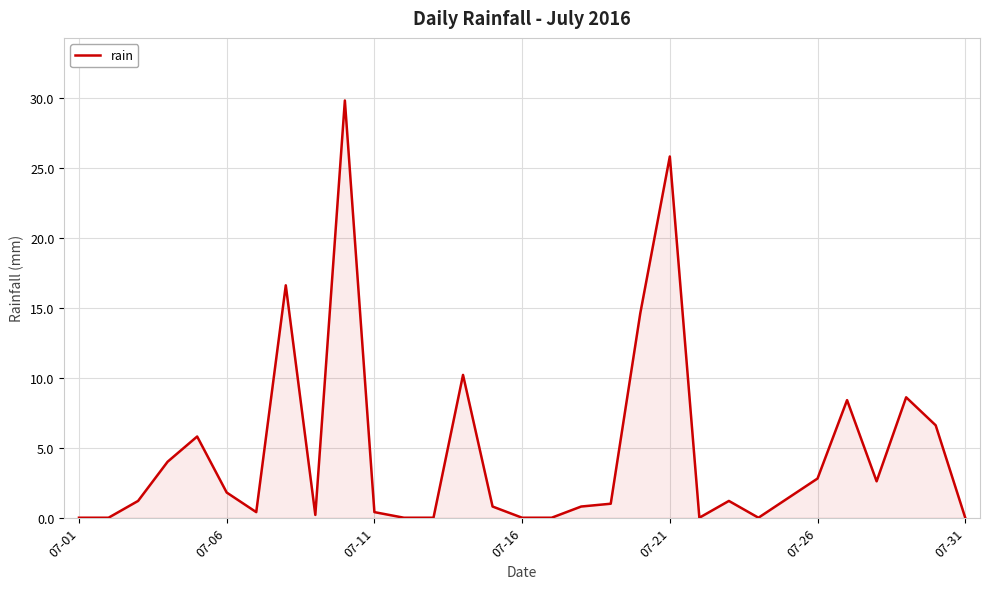

What is the maximum value shown in the chart?

29.8